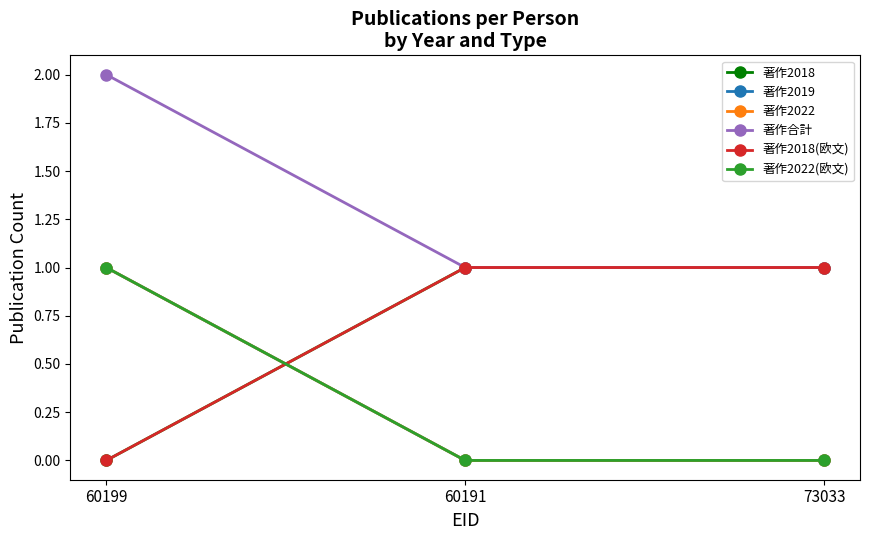

Reading left to right, list all the values displayed in this chart.

著作2018: 60199=0	60191=1	73033=1
著作2019: 60199=1	60191=0	73033=0
著作2022: 60199=1	60191=0	73033=0
著作合計: 60199=2	60191=1	73033=1
著作2018(欧文): 60199=0	60191=1	73033=1
著作2022(欧文): 60199=1	60191=0	73033=0